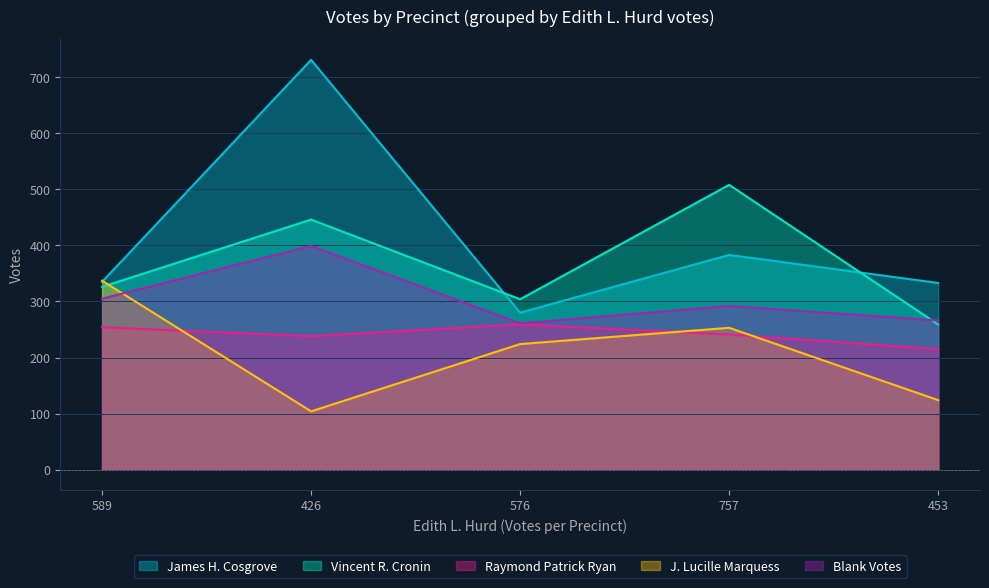

True or false: James H. Cosgrove and Vincent R. Cronin cross at least once.

True